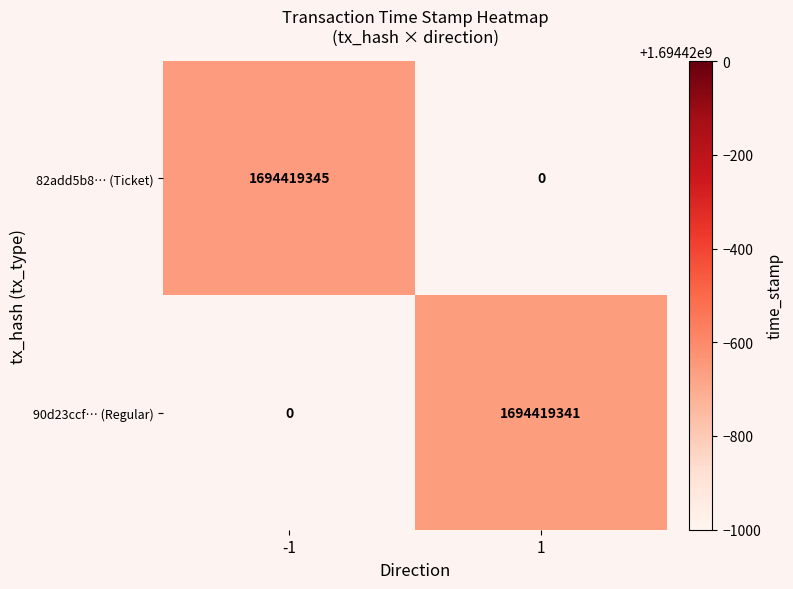

Is it true that 90d23ccf… (Regular) equals 2512749910 at 1?

False